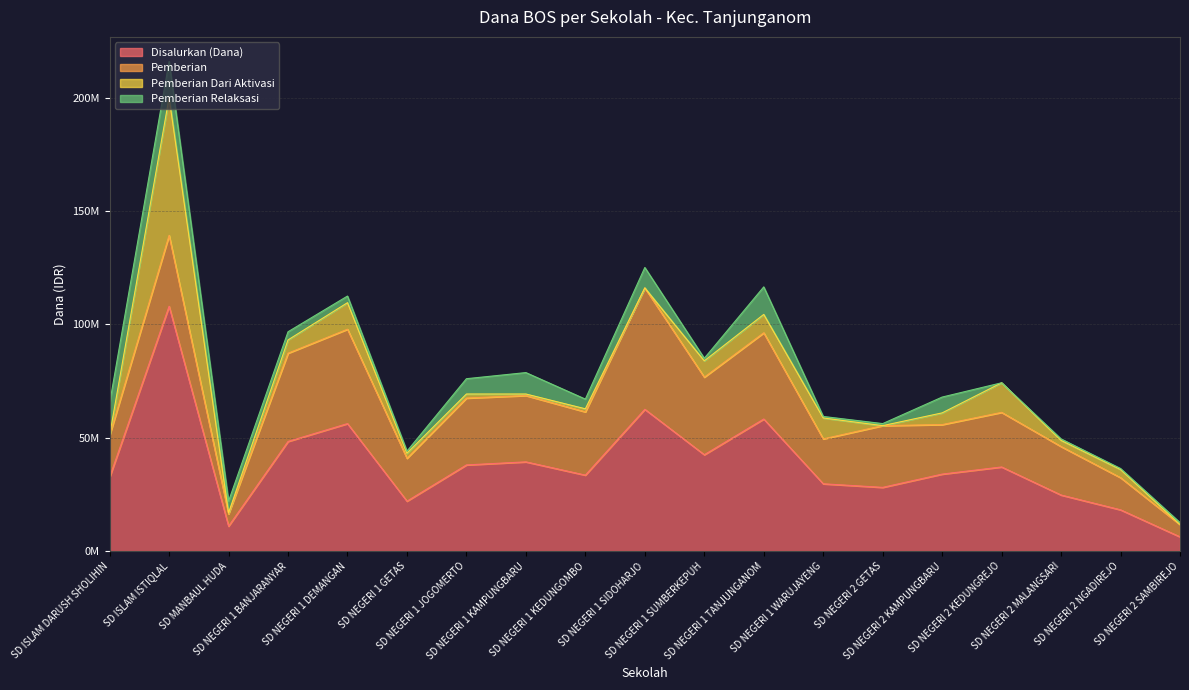

What is the sum of all Pemberian Relaksasi values?

96075000